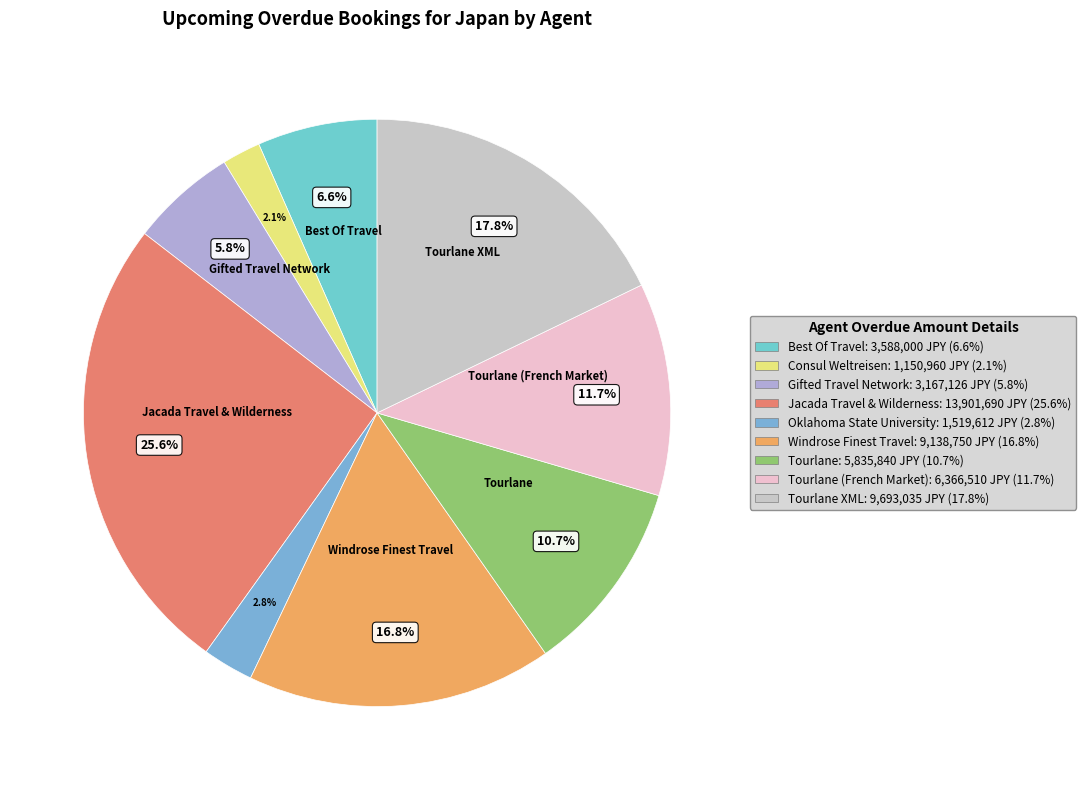

How many segments does this pie chart have?

9